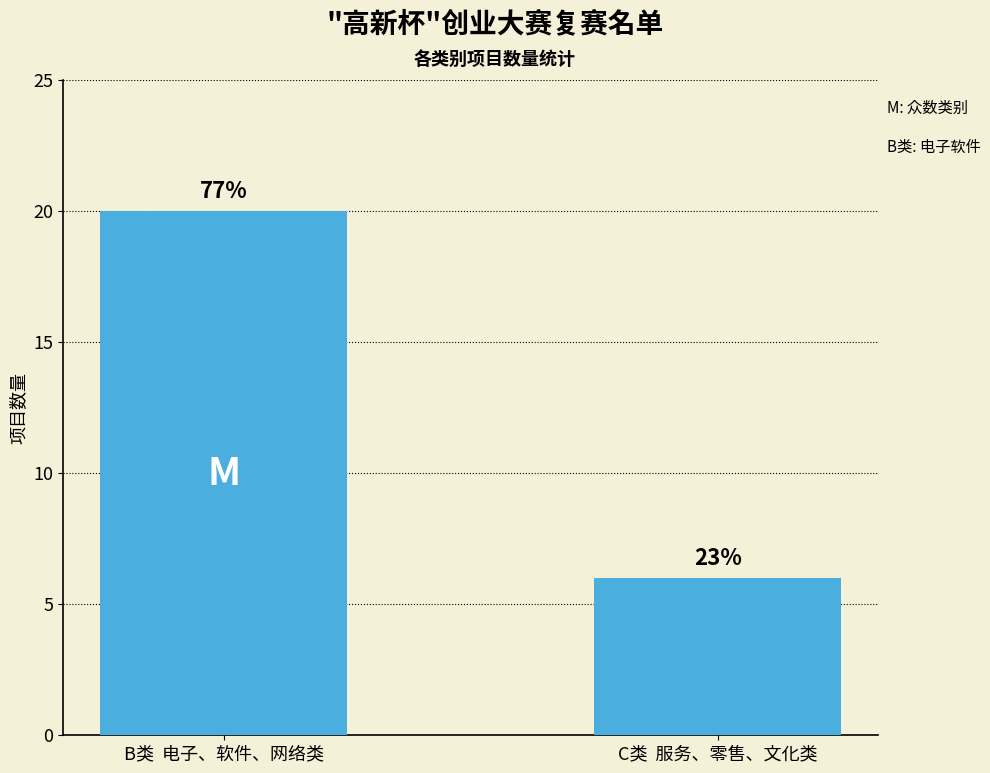

What is the label of the 2nd bar from the right?

B类  电子、软件、网络类